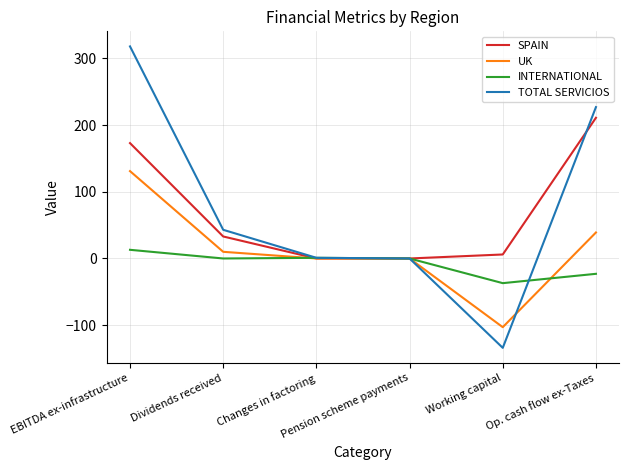

Which series has the largest range (max minus min)?

TOTAL SERVICIOS